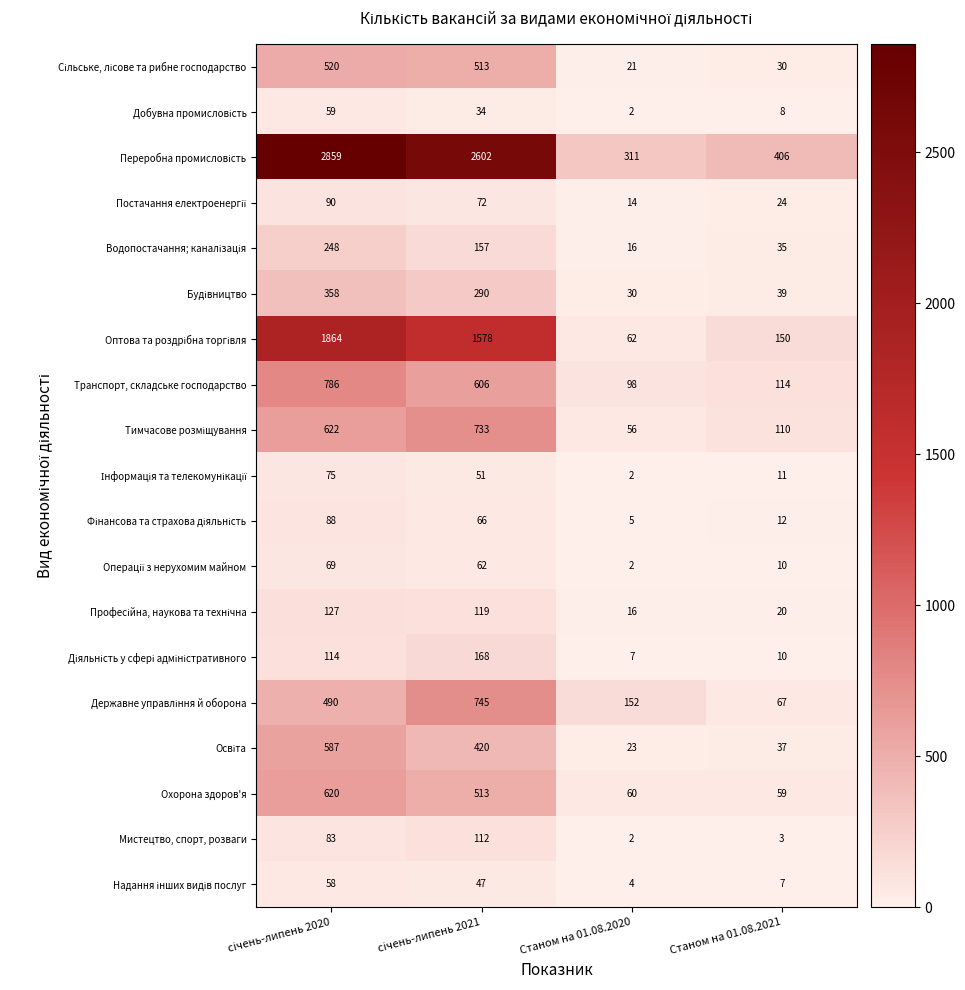

What value does the Мистецтво, спорт, розваги series have at Станом на 01.08.2021, to the nearest 5?

5